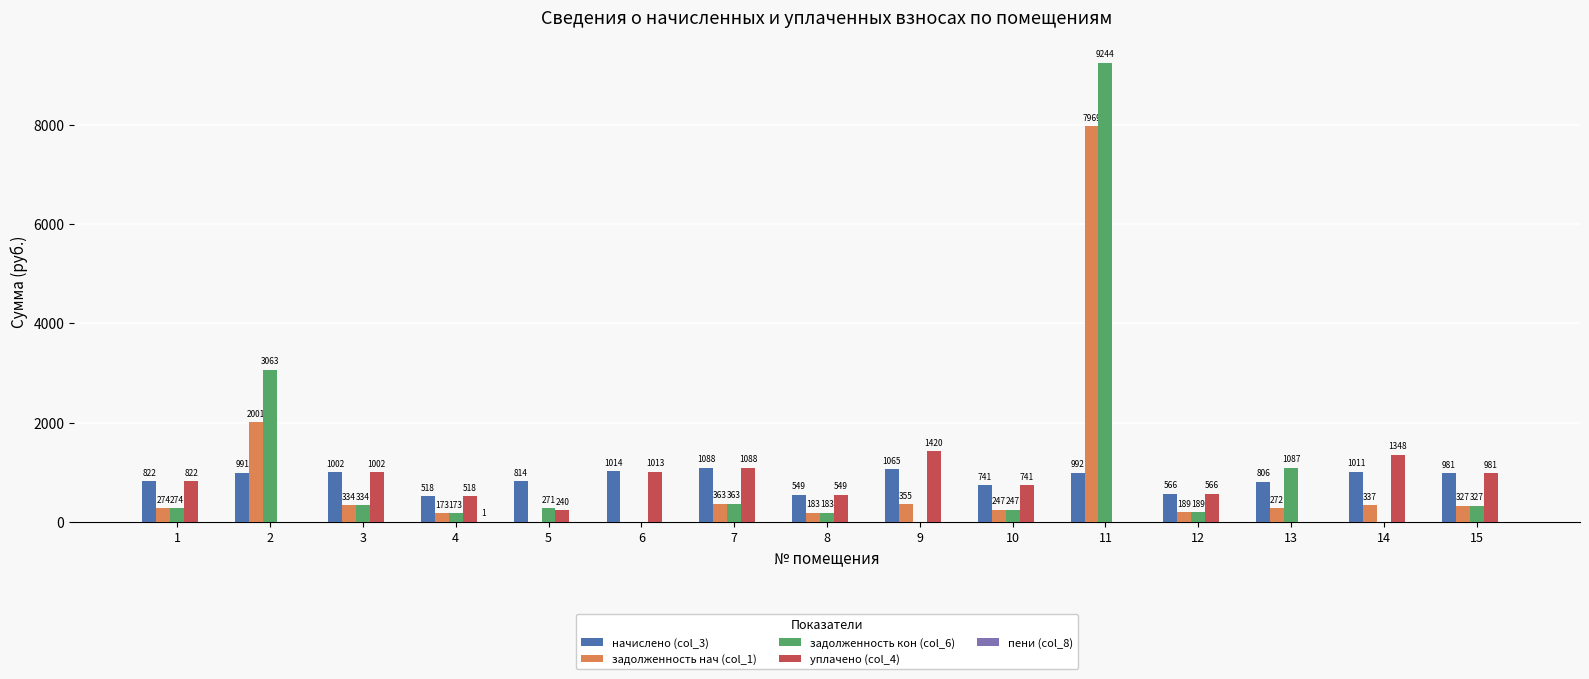

Which series changed the most between 2 and 12?

задолженность кон (col_6)